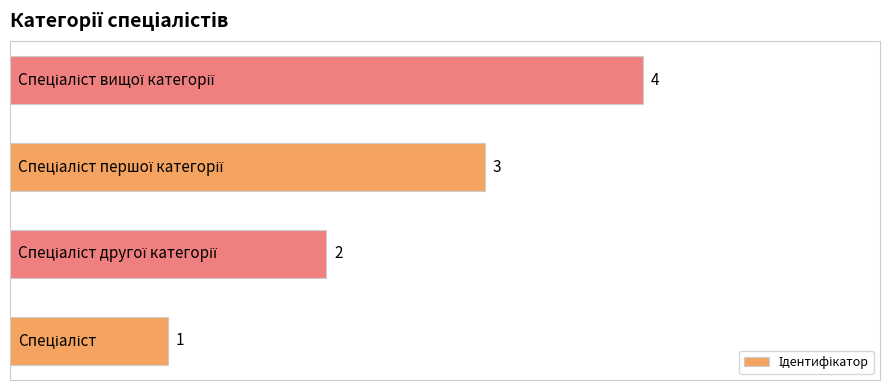

How many data points does each series have?

4